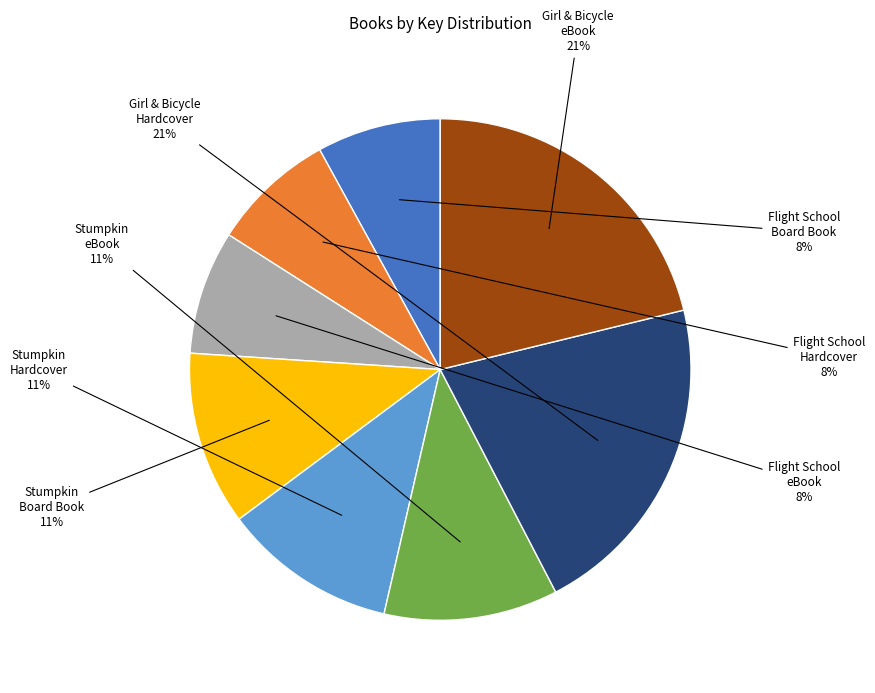

To the nearest percent, what is the difference between the largest and smallest slice percentages?

13%